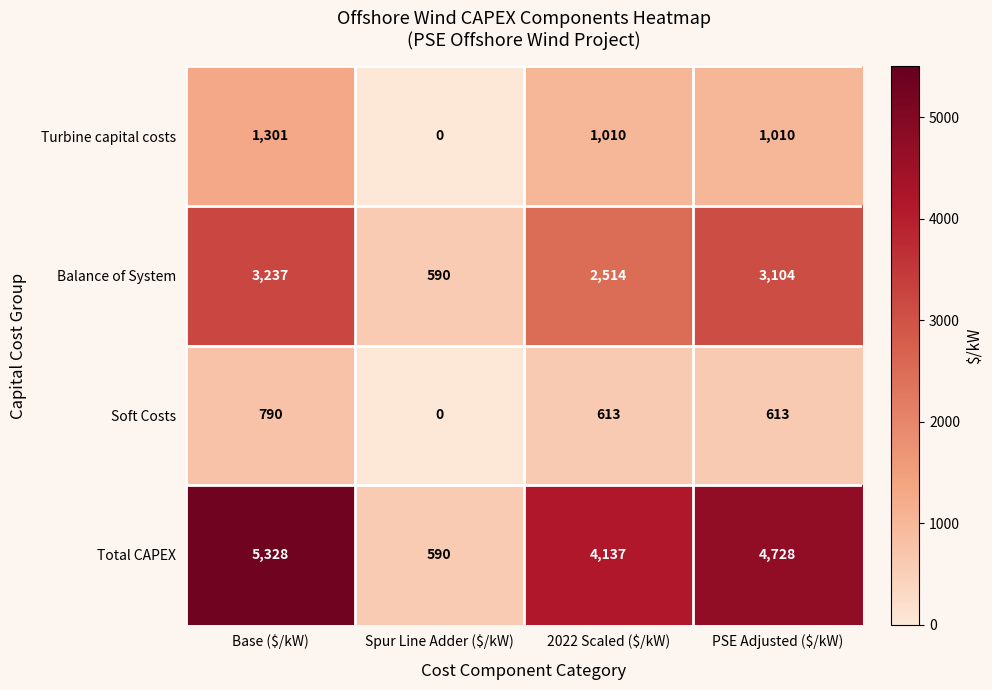

At how many categories does at least one series exceed 5314?

1